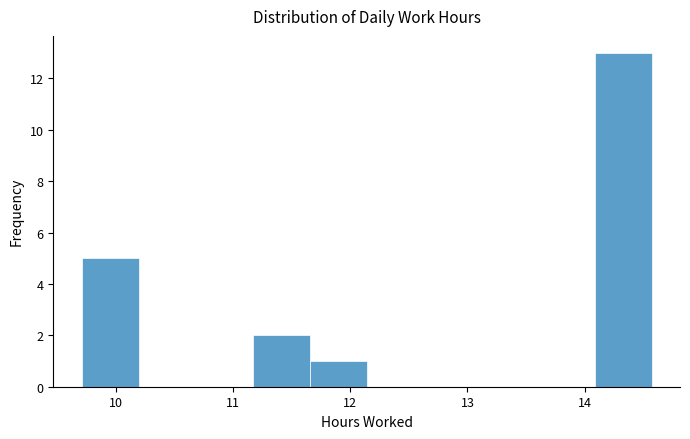

Which range on the x-axis has the tallest bar?

14.1 to 14.6